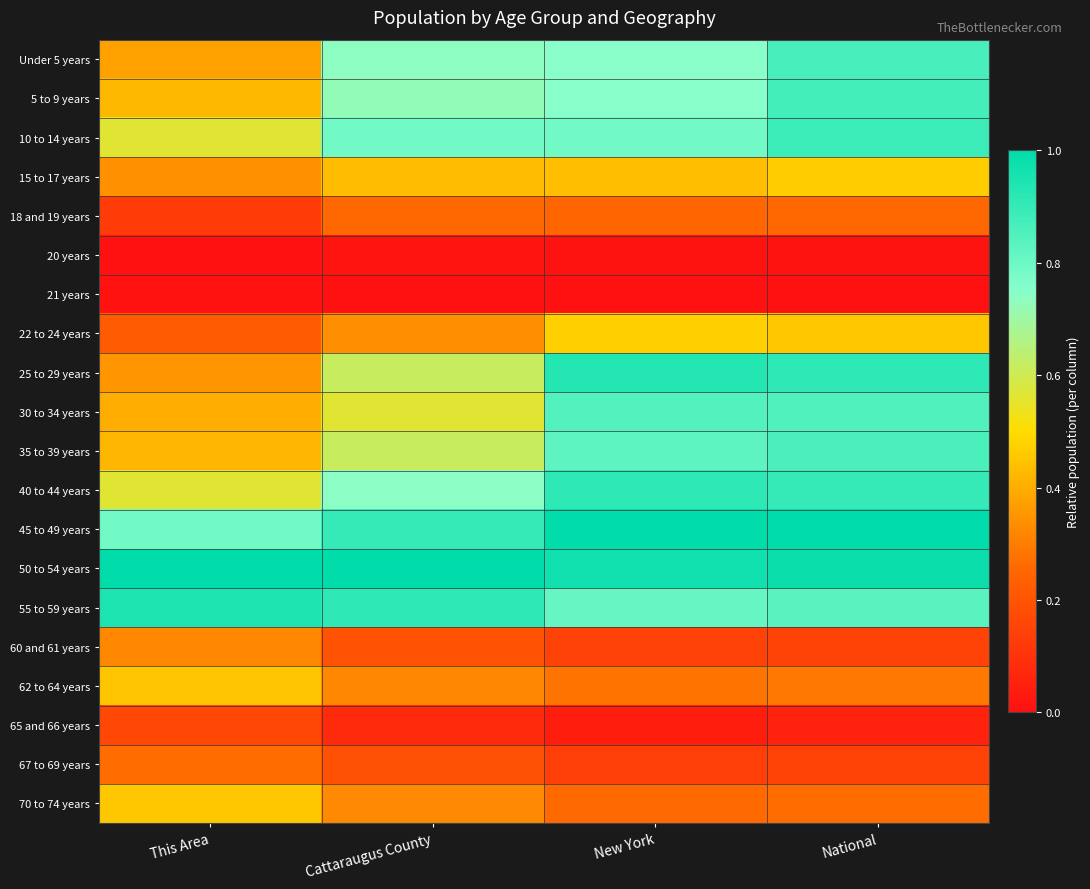

Which series has the largest total across all categories?

50 to 54 years